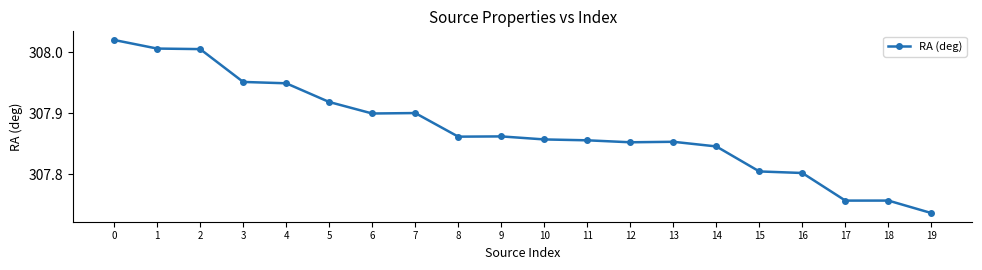

What is the ratio of the value at 11 to the value at 3?

1.0